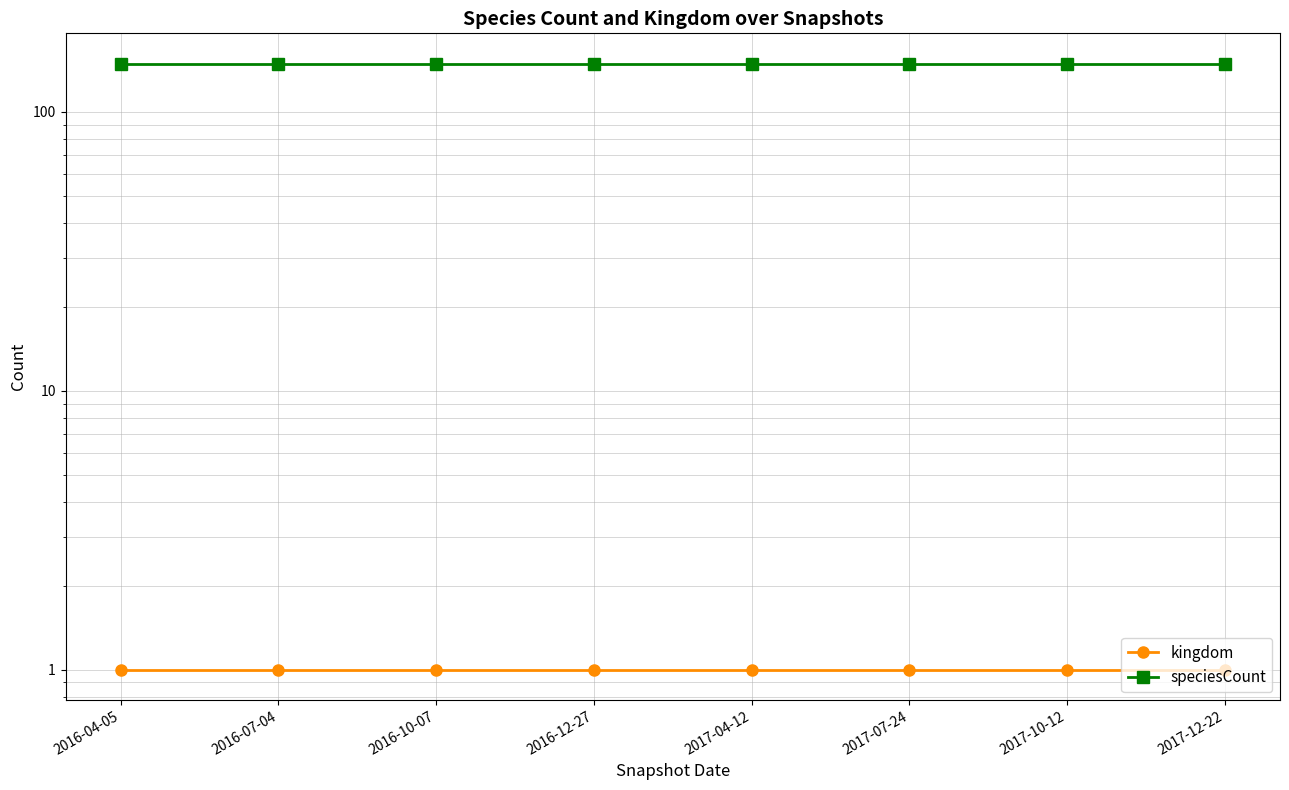

Reading right to left, transcribe all the data shown in this chart.

kingdom: 2017-12-22=1	2017-10-12=1	2017-07-24=1	2017-04-12=1	2016-12-27=1	2016-10-07=1	2016-07-04=1	2016-04-05=1
speciesCount: 2017-12-22=149	2017-10-12=149	2017-07-24=149	2017-04-12=149	2016-12-27=149	2016-10-07=149	2016-07-04=149	2016-04-05=149